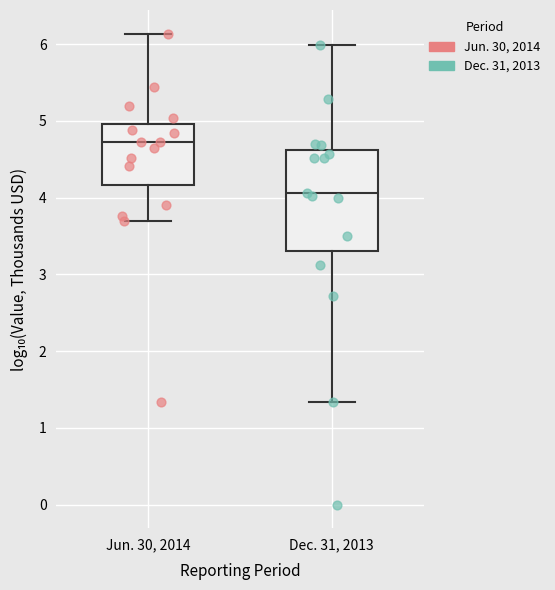

Which box has the lowest median line?

Dec. 31, 2013